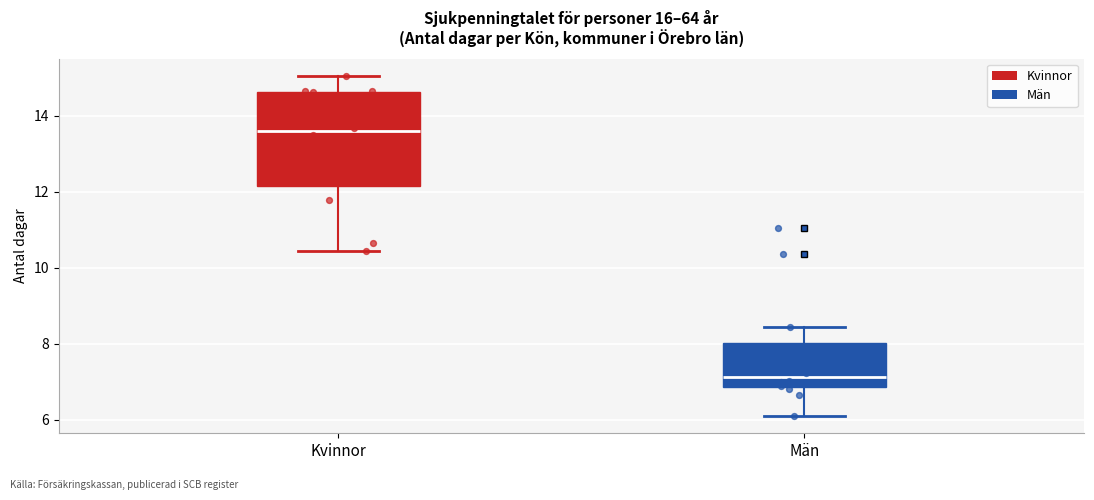

Comparing the boxes themselves (not the whiskers), which one is the tallest?

Kvinnor